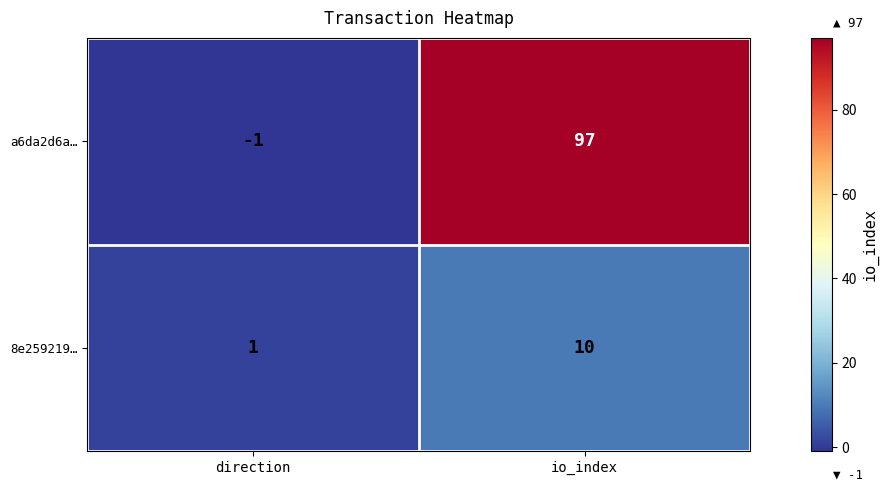

At which category does the chart reach its minimum across all series?

direction